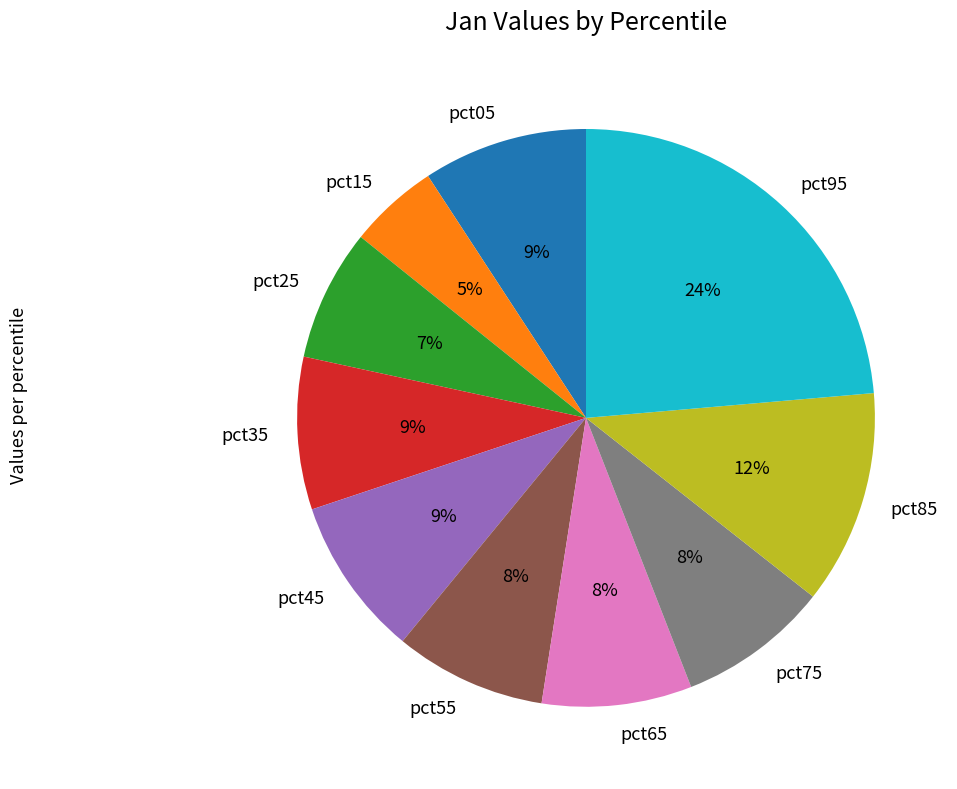

Does pct65 represent more than half of the total?

No